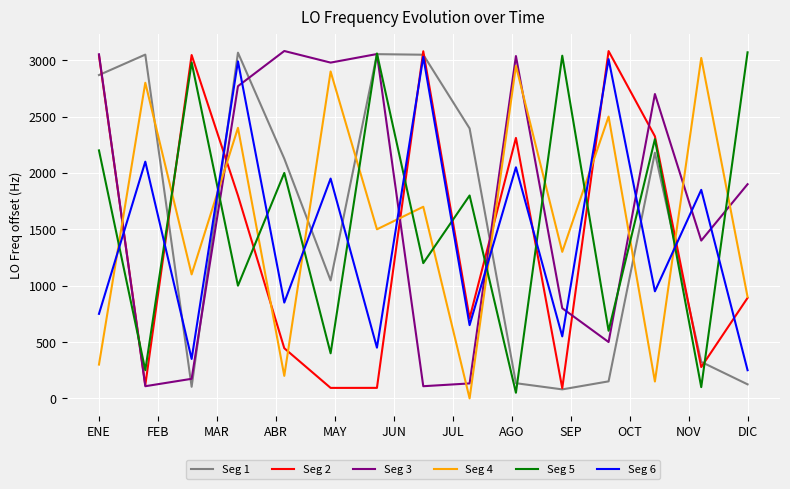

What is the maximum value shown in the chart?

3081.8